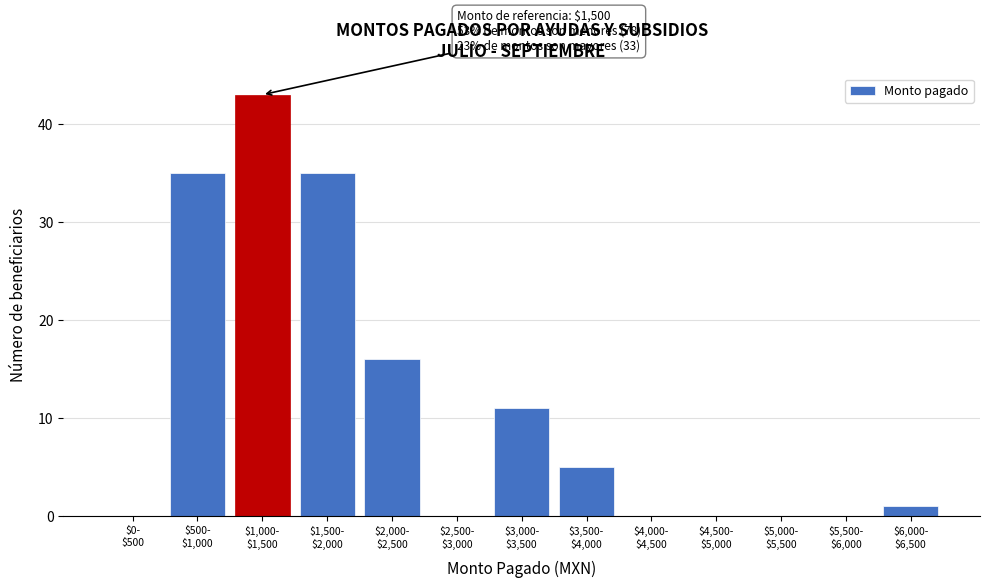

What is the greatest value displayed?

43